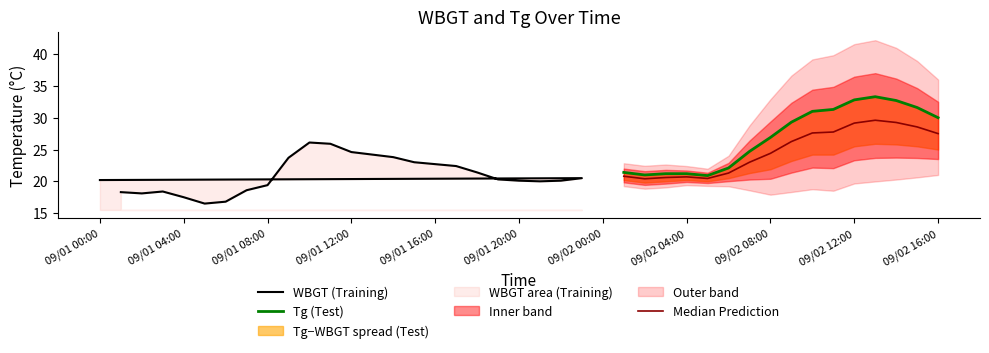

Which series has the largest range (max minus min)?

Tg